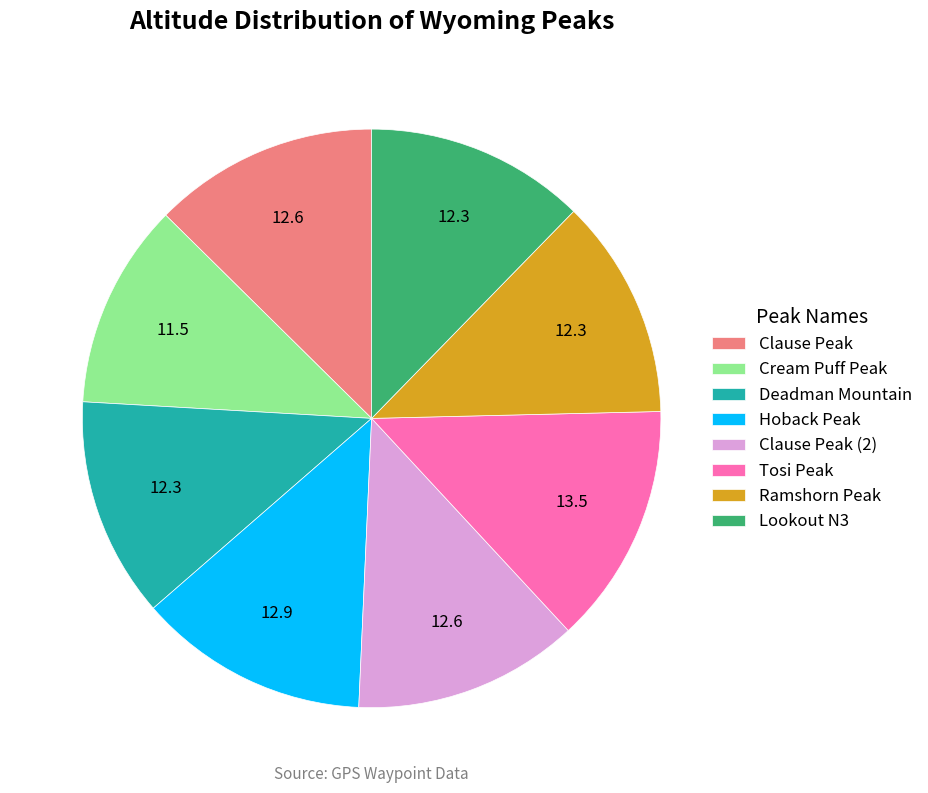

How many segments does this pie chart have?

8